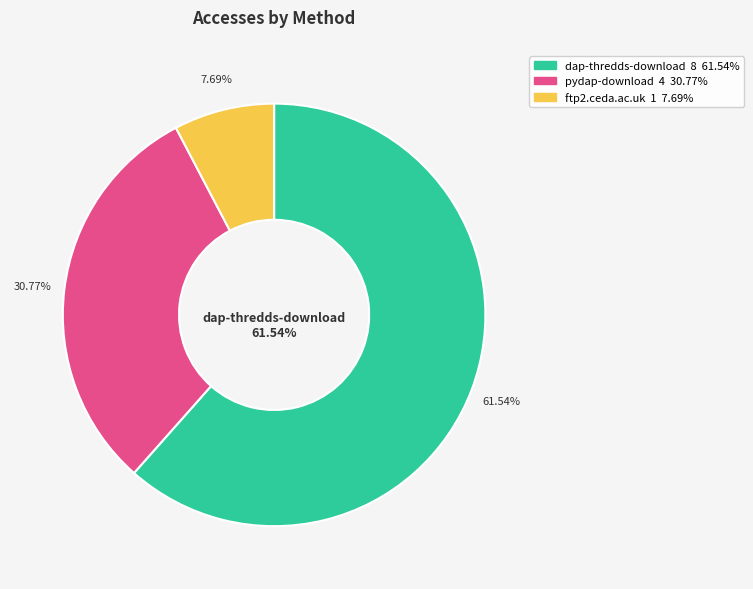

Which slice represents more than half of the pie?

dap-thredds-download